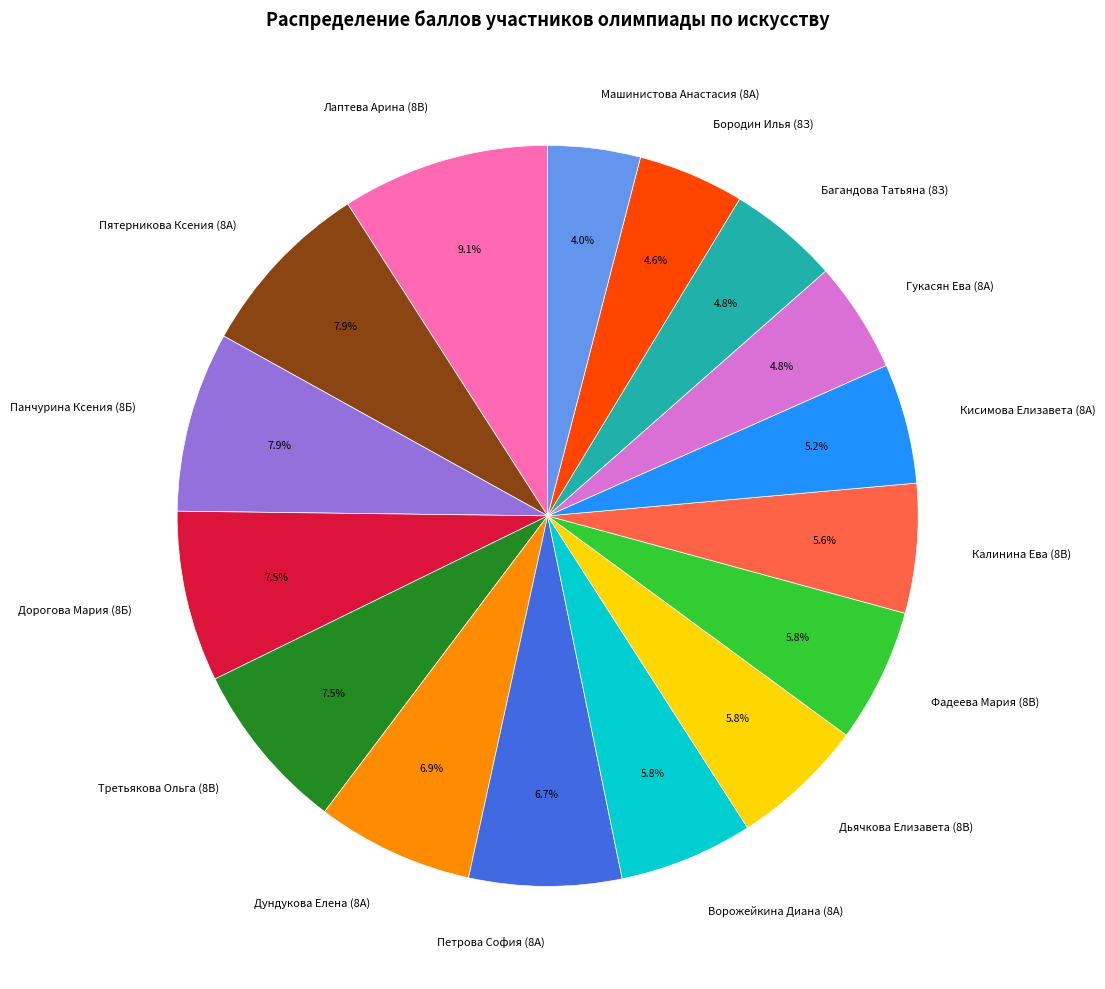

How many slices are in this pie chart?

16